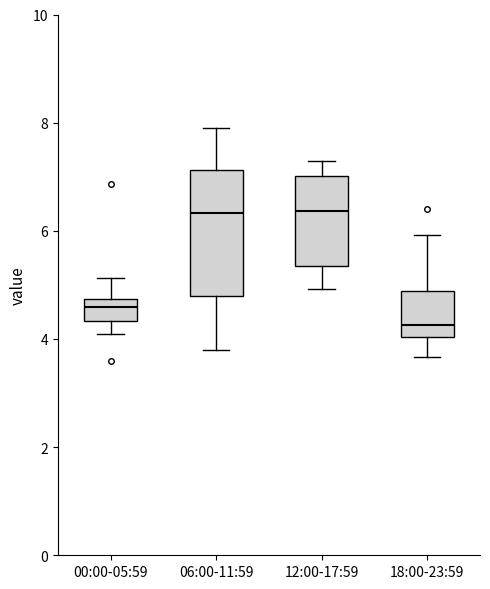

Reading left to right, read every box against the y-axis: the position of its median line, the range the box covers, and the ends of its whiskers. The values are not printed on the chart, so give them approximately, as read against the axis.

00:00-05:59: median 4.6, box 4.4 to 4.8, whiskers 4.2 to 5.2
06:00-11:59: median 6.4, box 4.8 to 7.2, whiskers 3.8 to 8.0
12:00-17:59: median 6.4, box 5.4 to 7.0, whiskers 5.0 to 7.4
18:00-23:59: median 4.2, box 4.0 to 4.8, whiskers 3.6 to 6.0